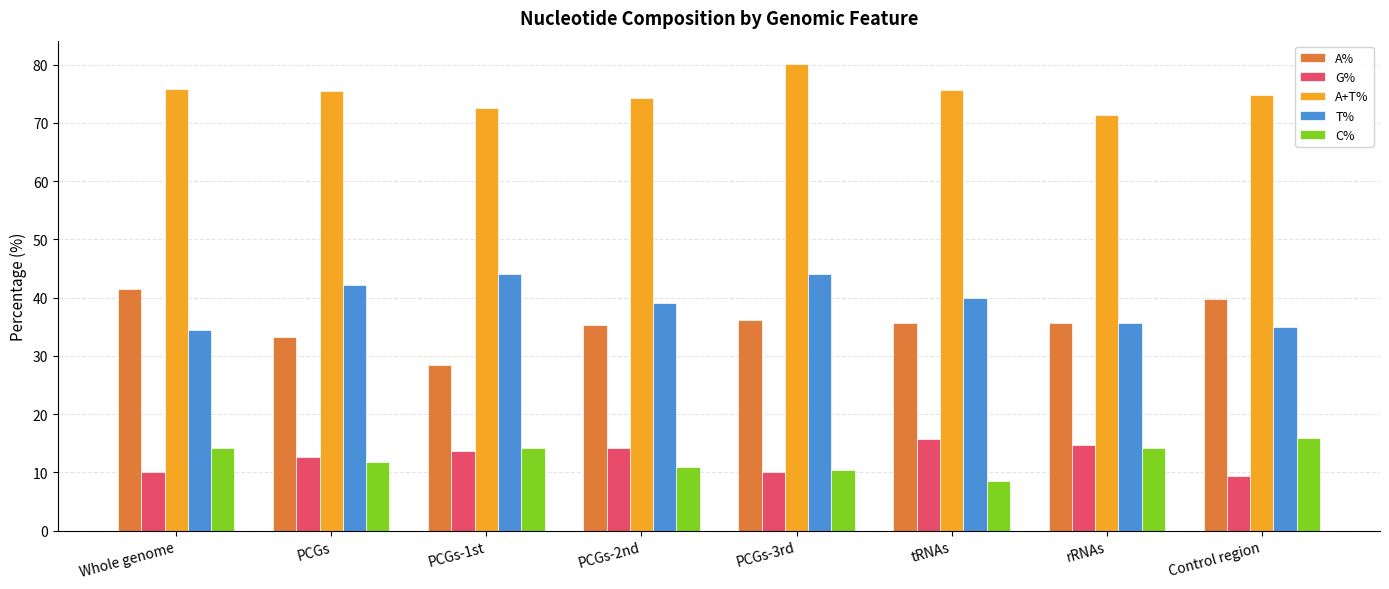

What is the difference between the highest and lowest values at PCGs-2nd?

63.3